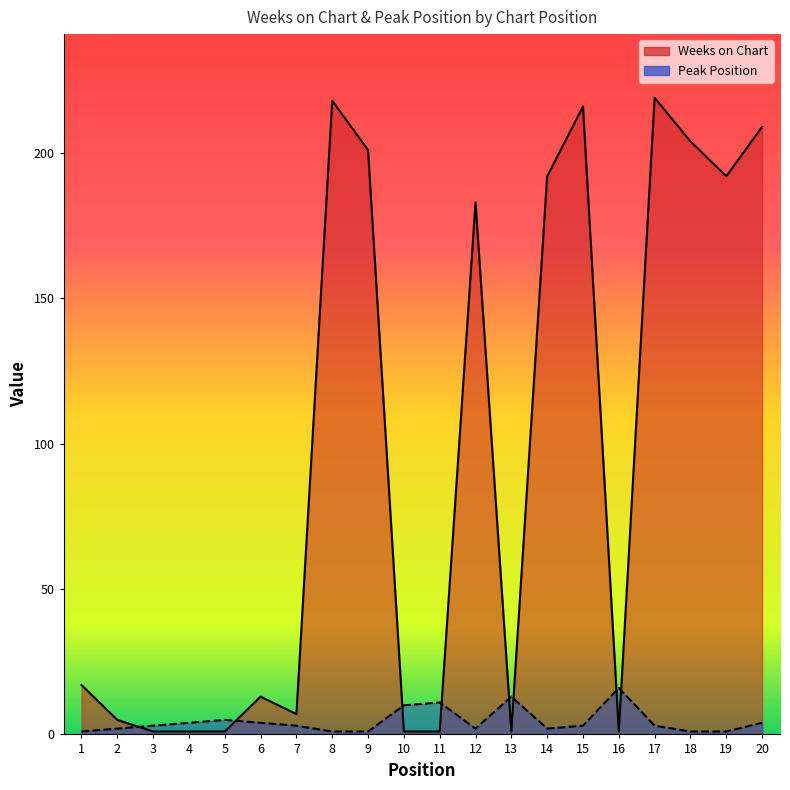

At 14, list the series in order from smallest to largest.

Peak Position, Weeks on Chart